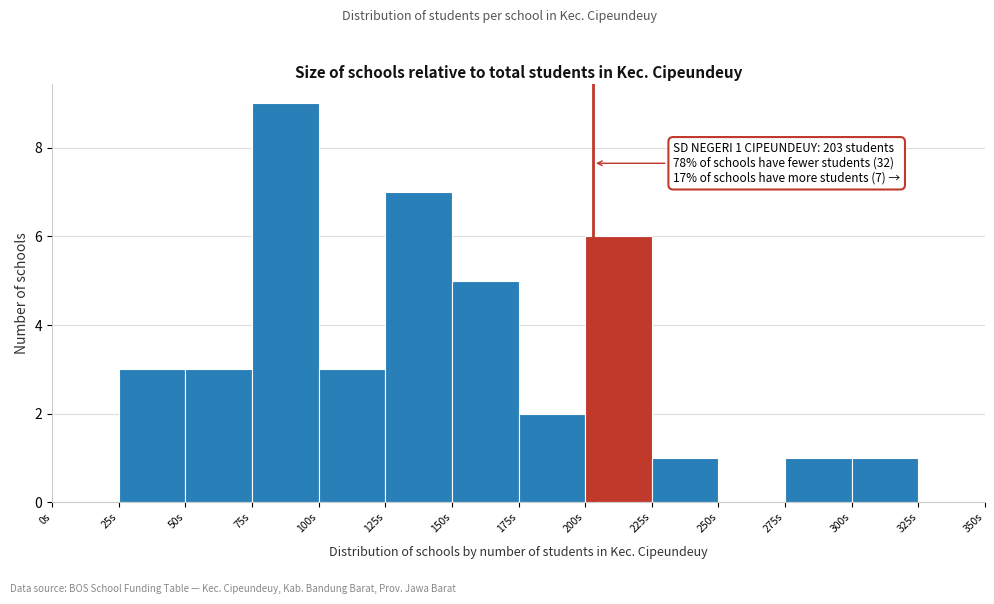

Over which range of the x-axis is the bar tallest?

75 to 100